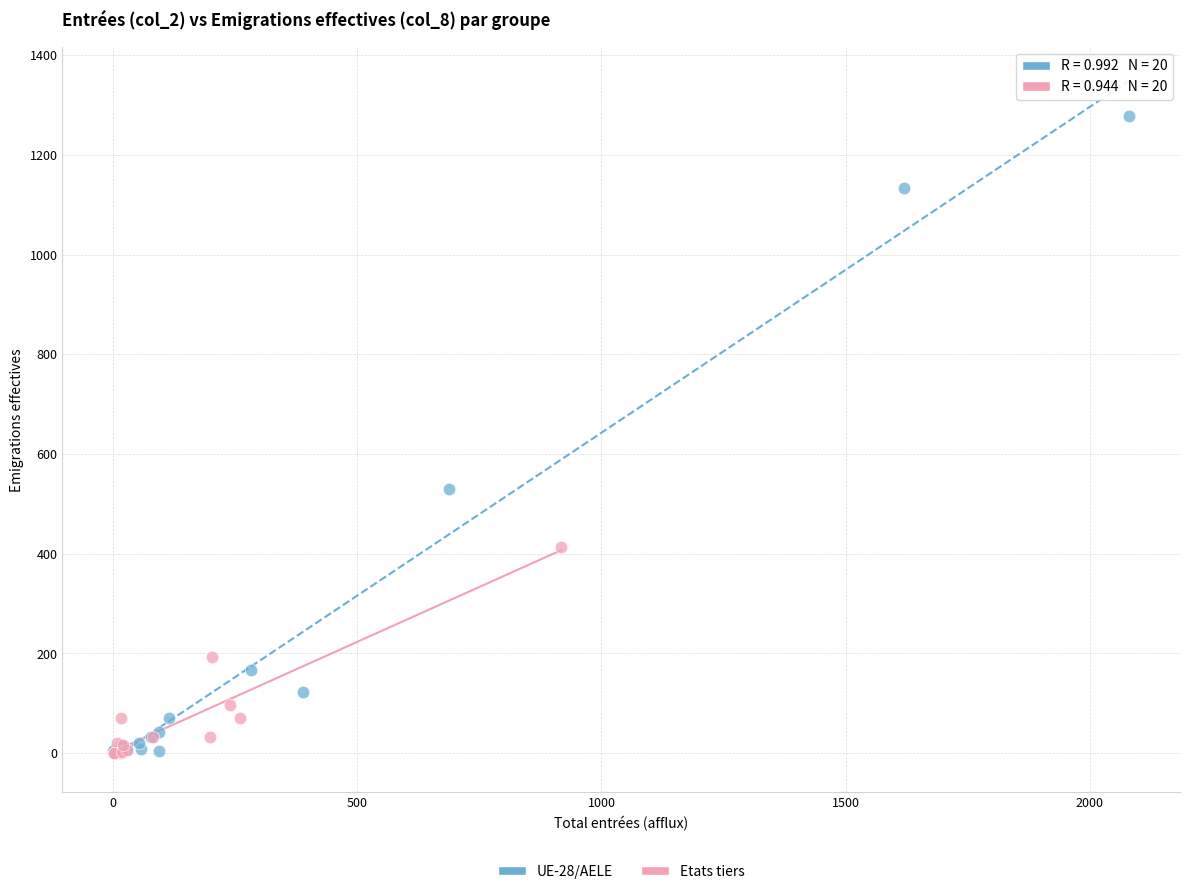

Which series contains the highest Y value?

UE-28/AELE